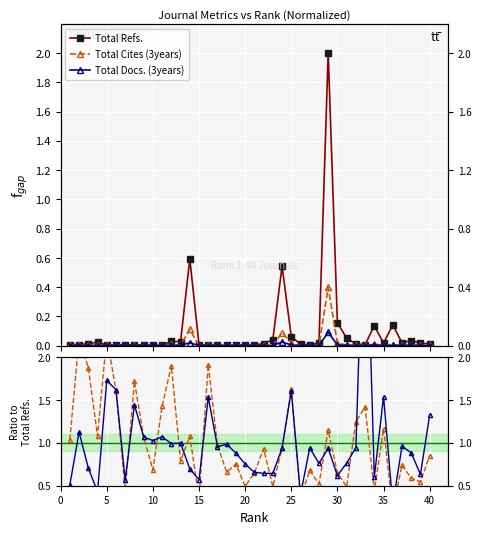

What are all the series names shown in the legend?

Total Refs., Total Cites (3years), Total Docs. (3years)